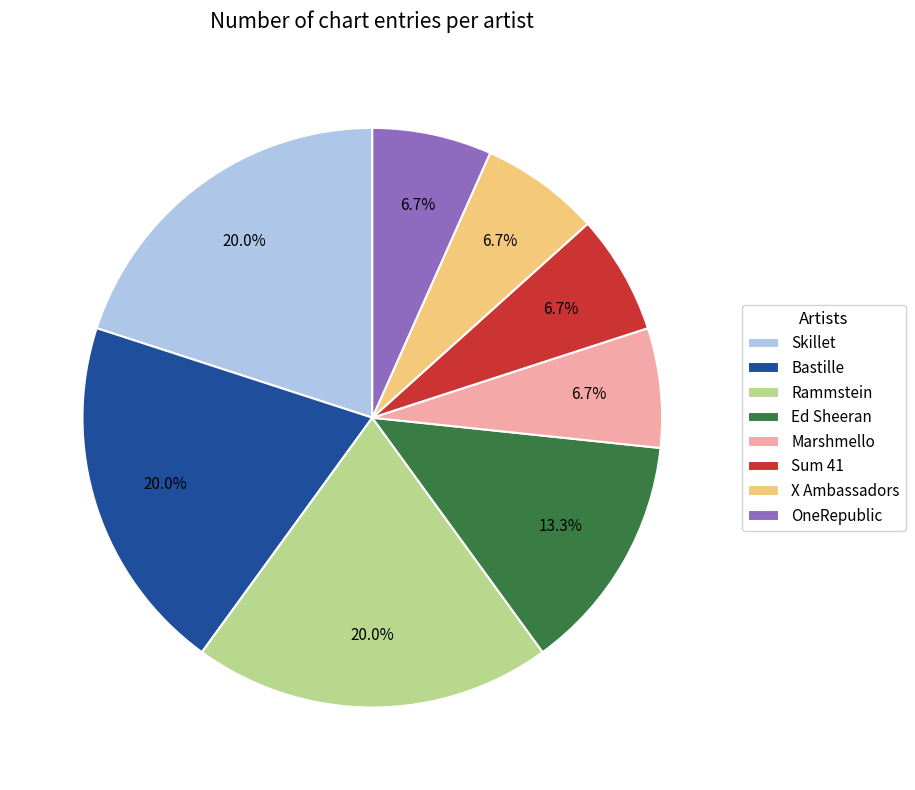

Approximately how many times larger is the value at Rammstein compared to Skillet?

1.0